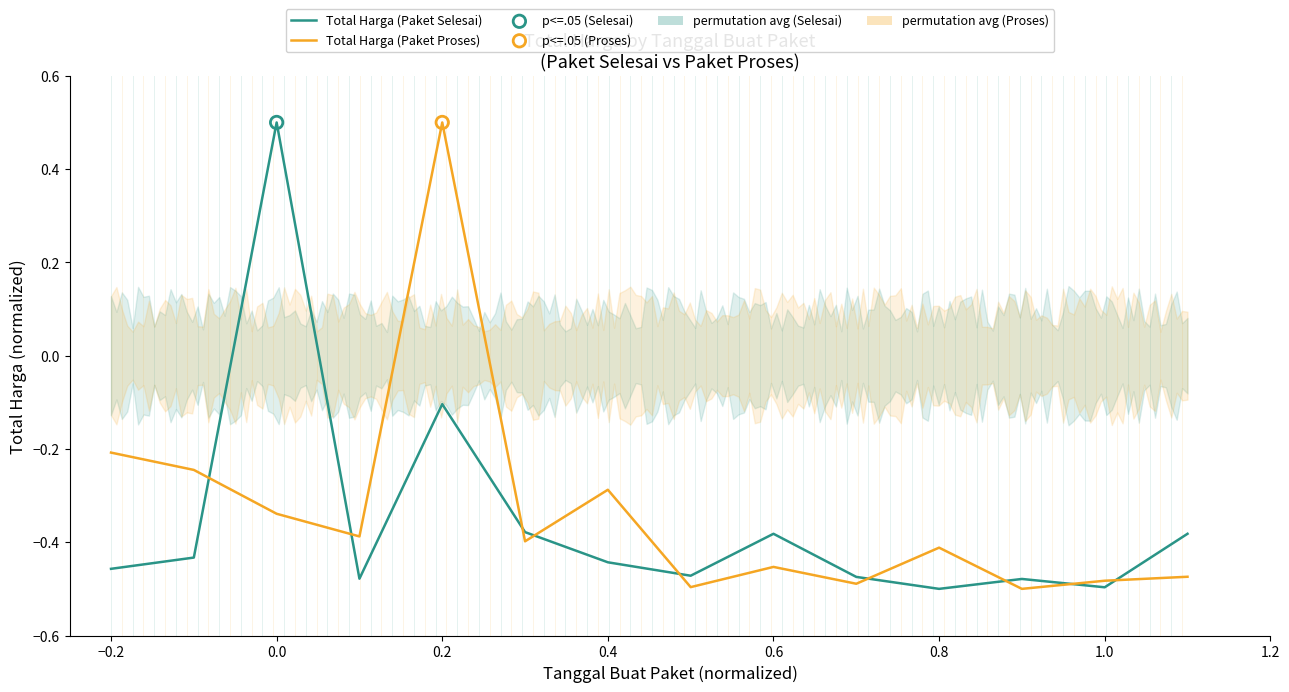

What are all the series names shown in the legend?

Total Harga (Paket Selesai), Total Harga (Paket Proses)